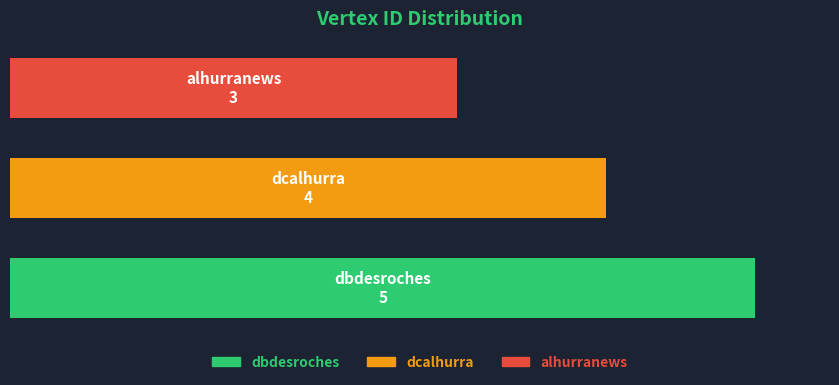

Does the chart contain any negative values?

No